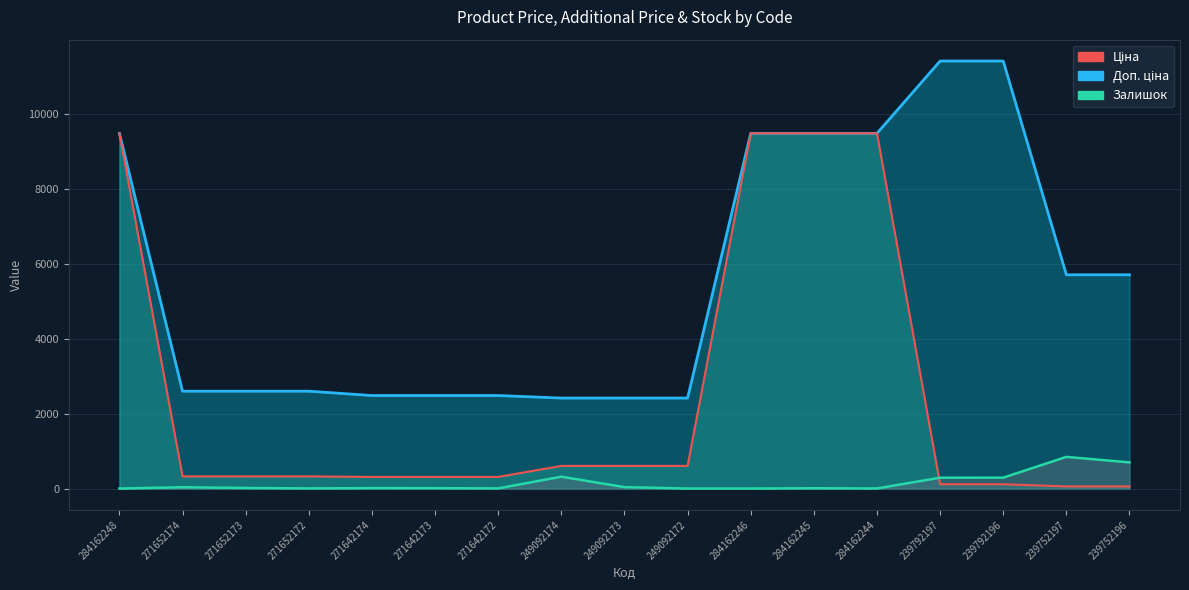

Rank the categories by Ціна value from highest to lowest.

284162248, 284162246, 284162245, 284162244, 249092174, 249092173, 249092172, 271652174, 271652173, 271652172, 271642174, 271642173, 271642172, 239792197, 239792196, 239752197, 239752196